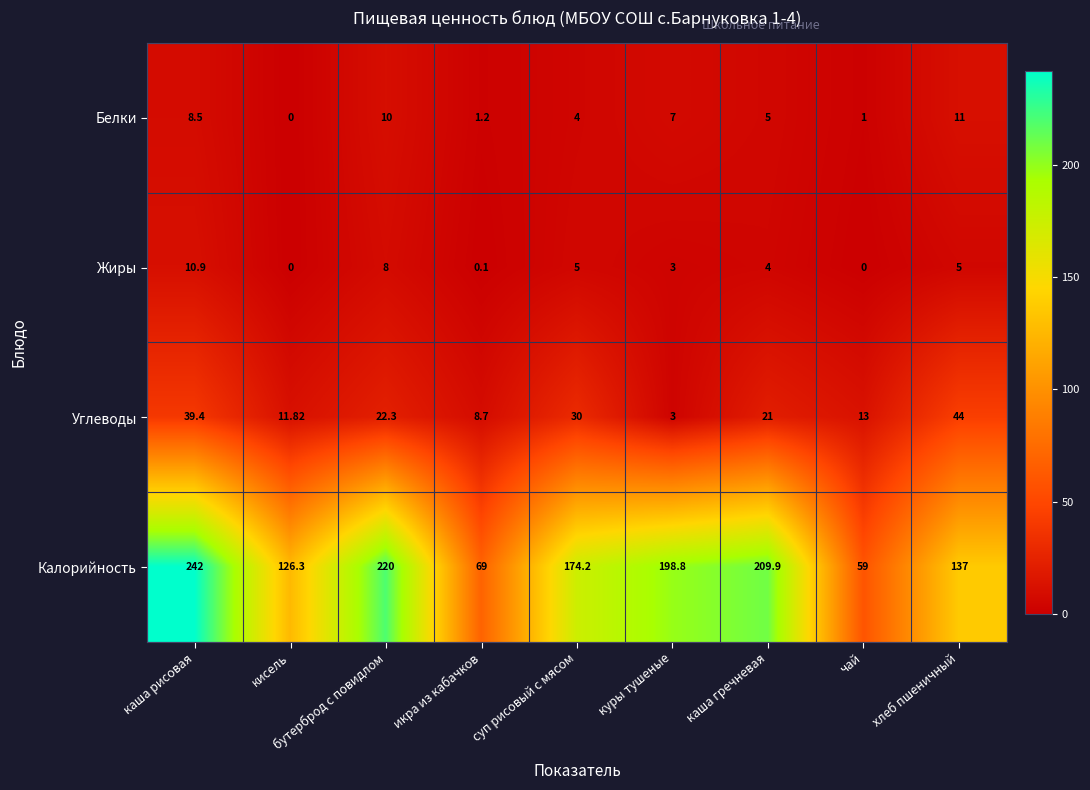

At which label does Жиры first exceed 4?

каша рисовая